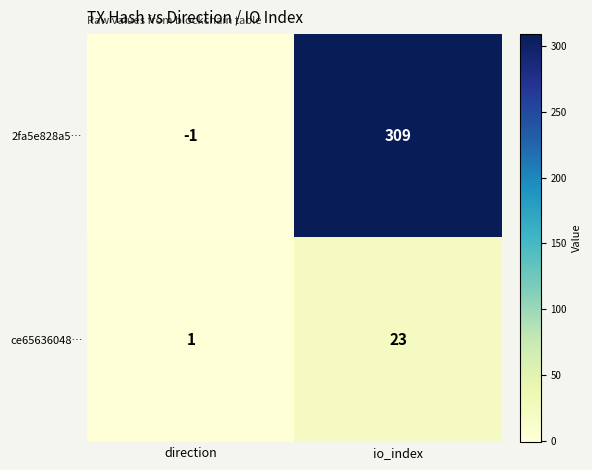

Reading left to right, what are all the values shown in this chart?

2fa5e828a5…: -1	309
ce65636048…: 1	23